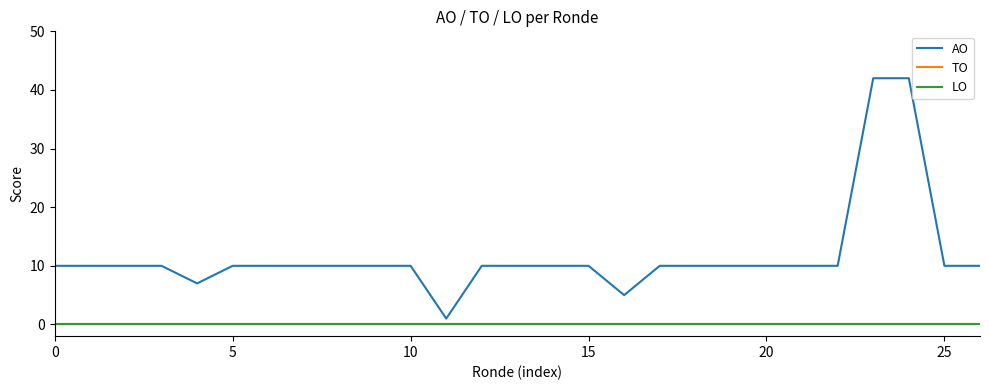

Does the chart display data point markers on the line(s)?

No